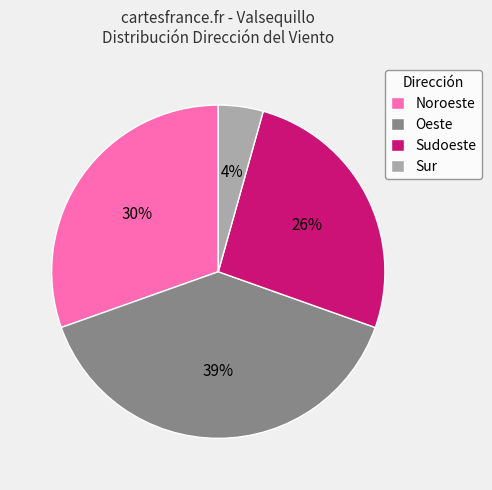

Does any single category account for the majority?

No